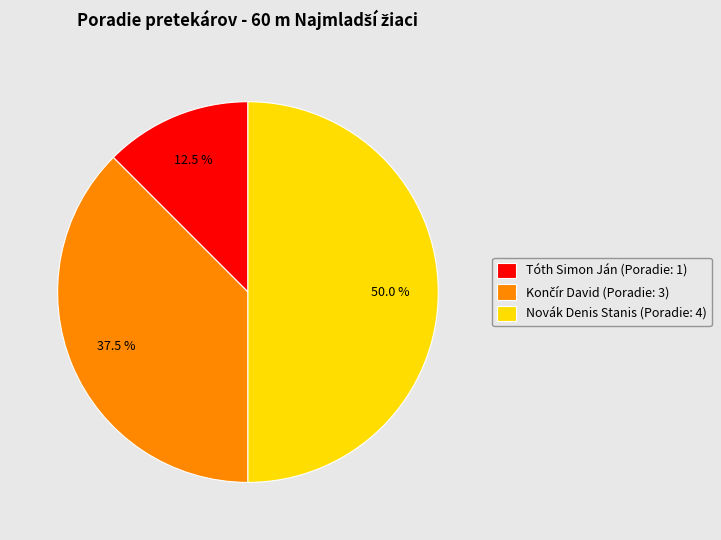

How many slices are in this pie chart?

3